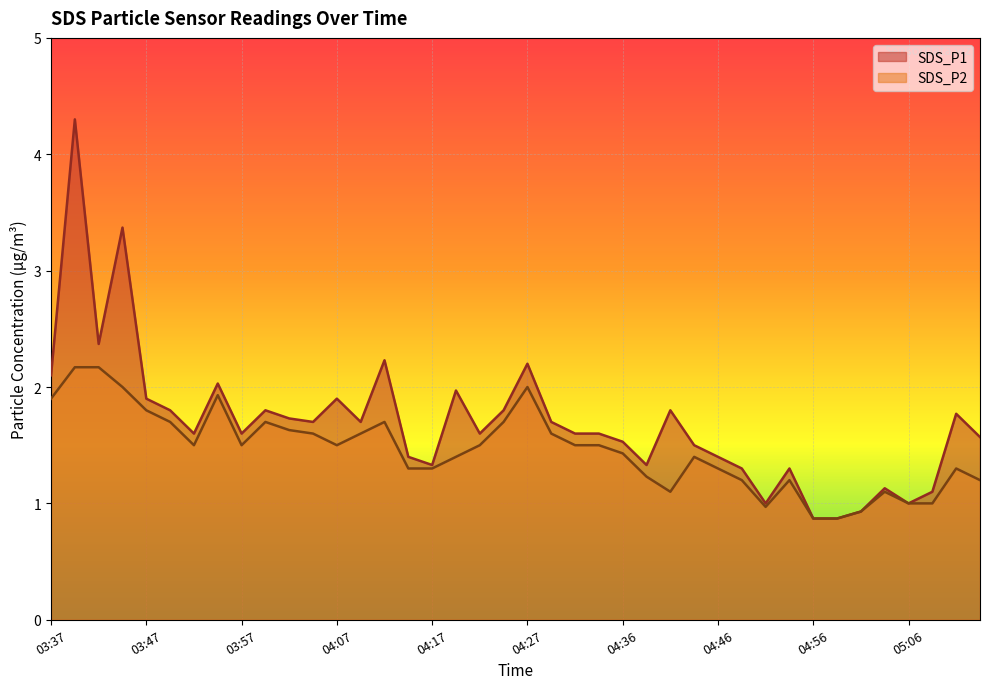

How many series are shown in this chart?

2